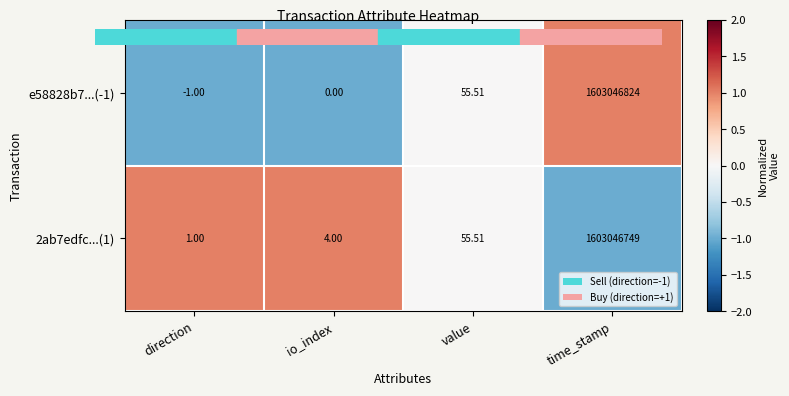

Which series has the largest total across all categories?

e58828b7...(-1)